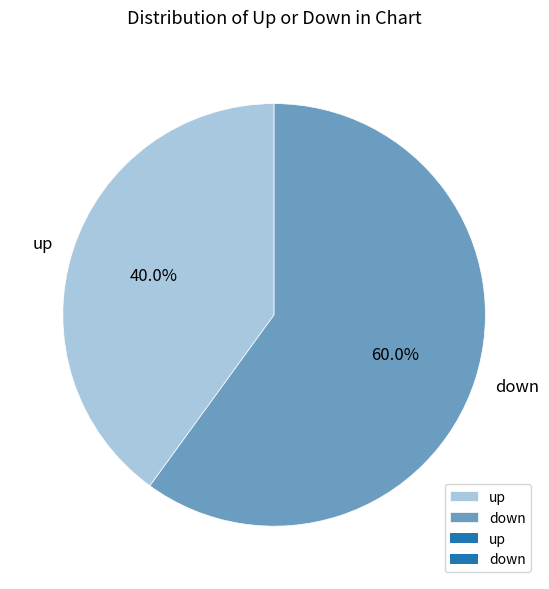

Count the number of slices in the pie.

2